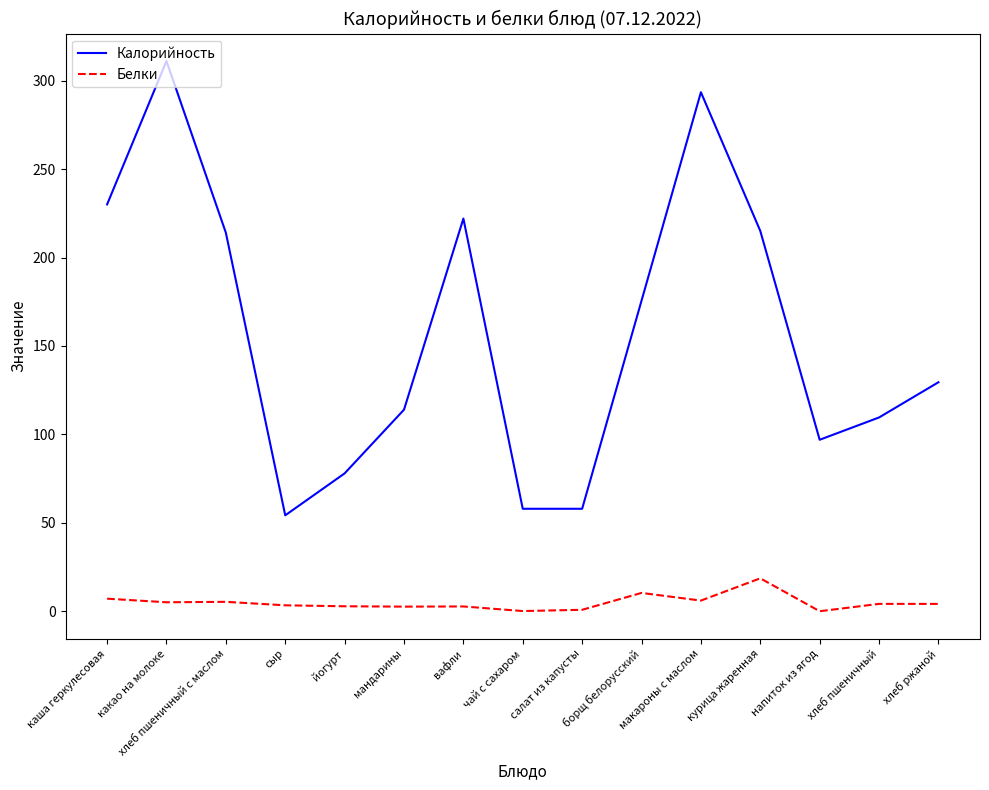

Which series has the largest range (max minus min)?

Калорийность